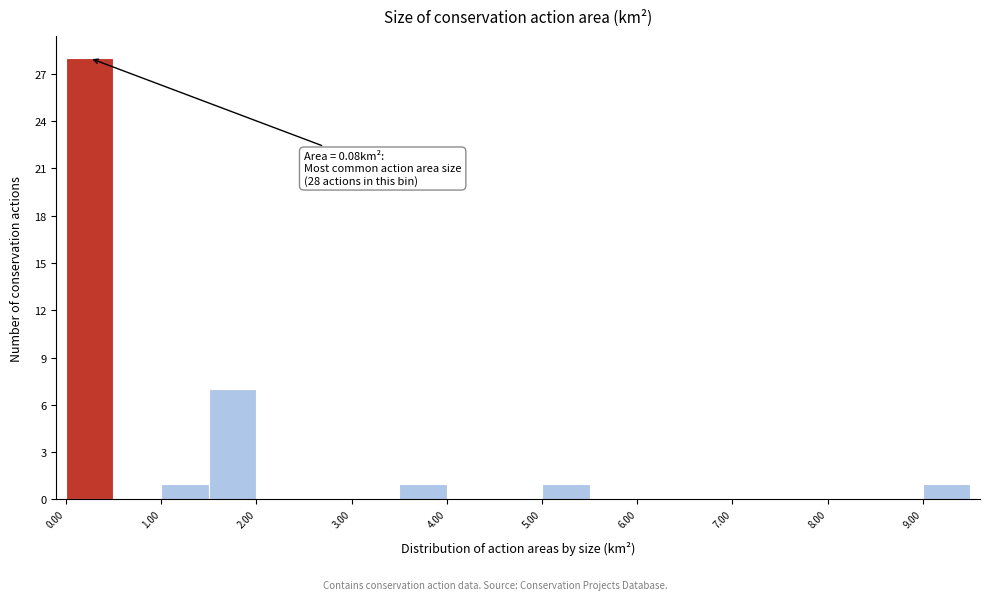

Over which range of the x-axis is the bar tallest?

0.0 to 0.5